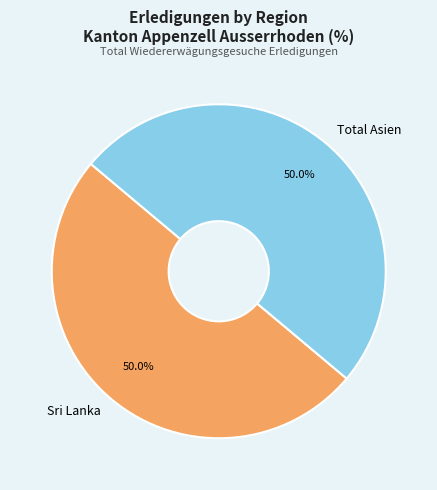

Approximately how many times larger is the value at Total Asien compared to Sri Lanka?

1.0